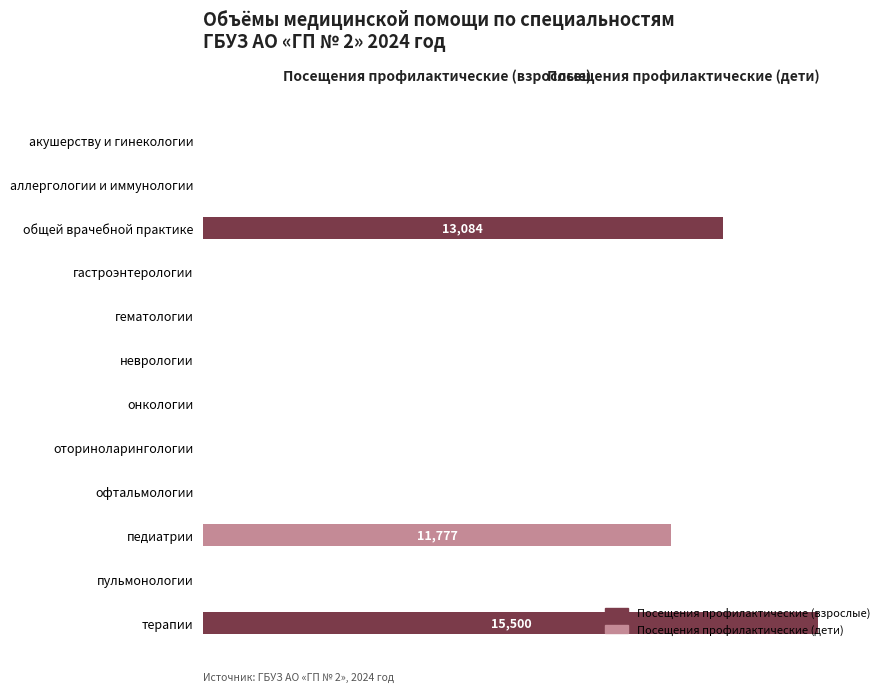

What are all the series names shown in the legend?

Посещения профилактические (взрослые), Посещения профилактические (дети)